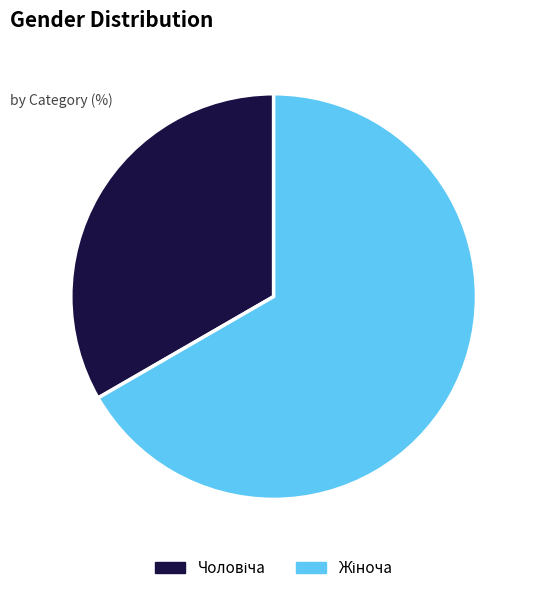

Is there any slice that represents more than half of the pie?

Yes